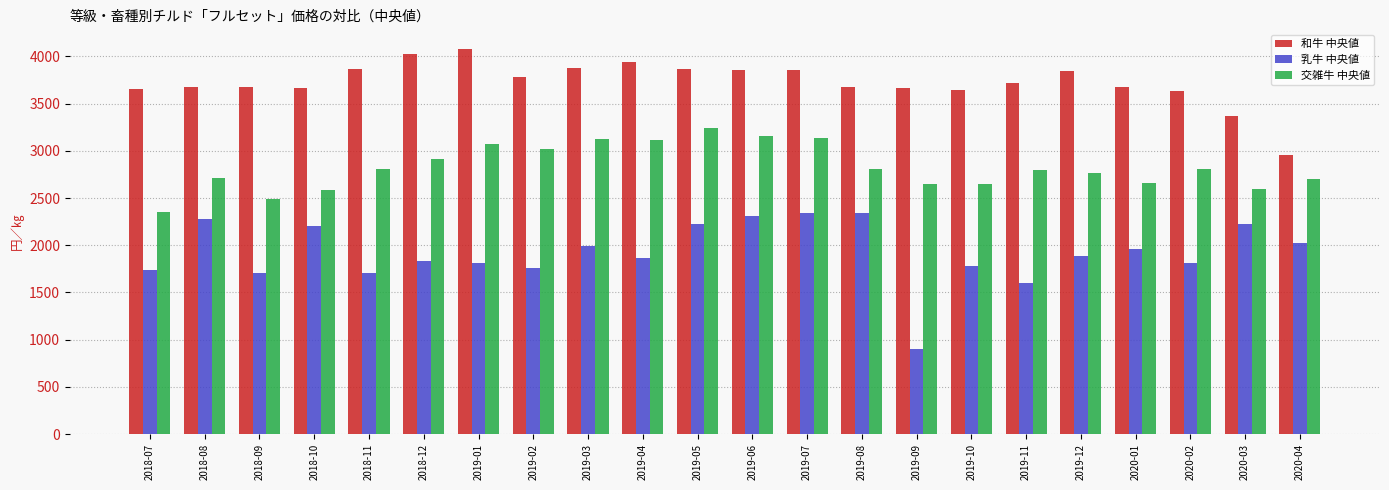

Rank the series by their maximum value, from highest to lowest.

和牛 中央値, 交雑牛 中央値, 乳牛 中央値